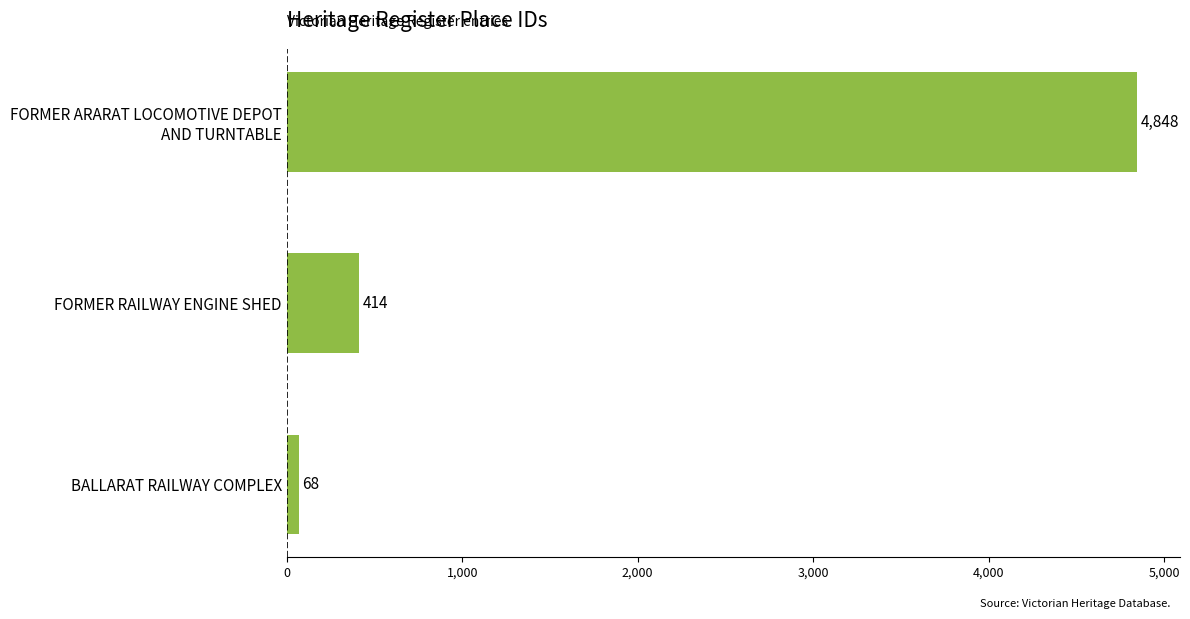

At which category does the chart reach its peak across all series?

FORMER ARARAT LOCOMOTIVE DEPOT
AND TURNTABLE